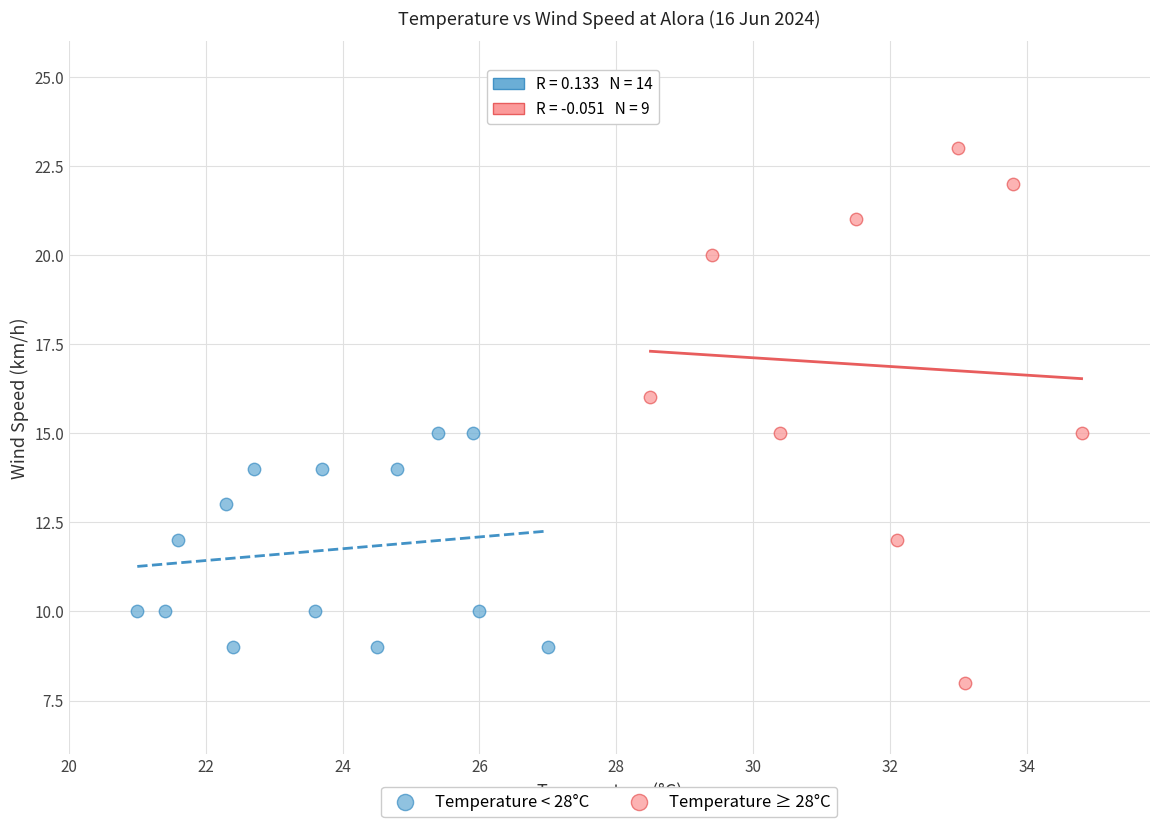

Which series reaches the minimum Y coordinate?

Temperature ≥ 28°C